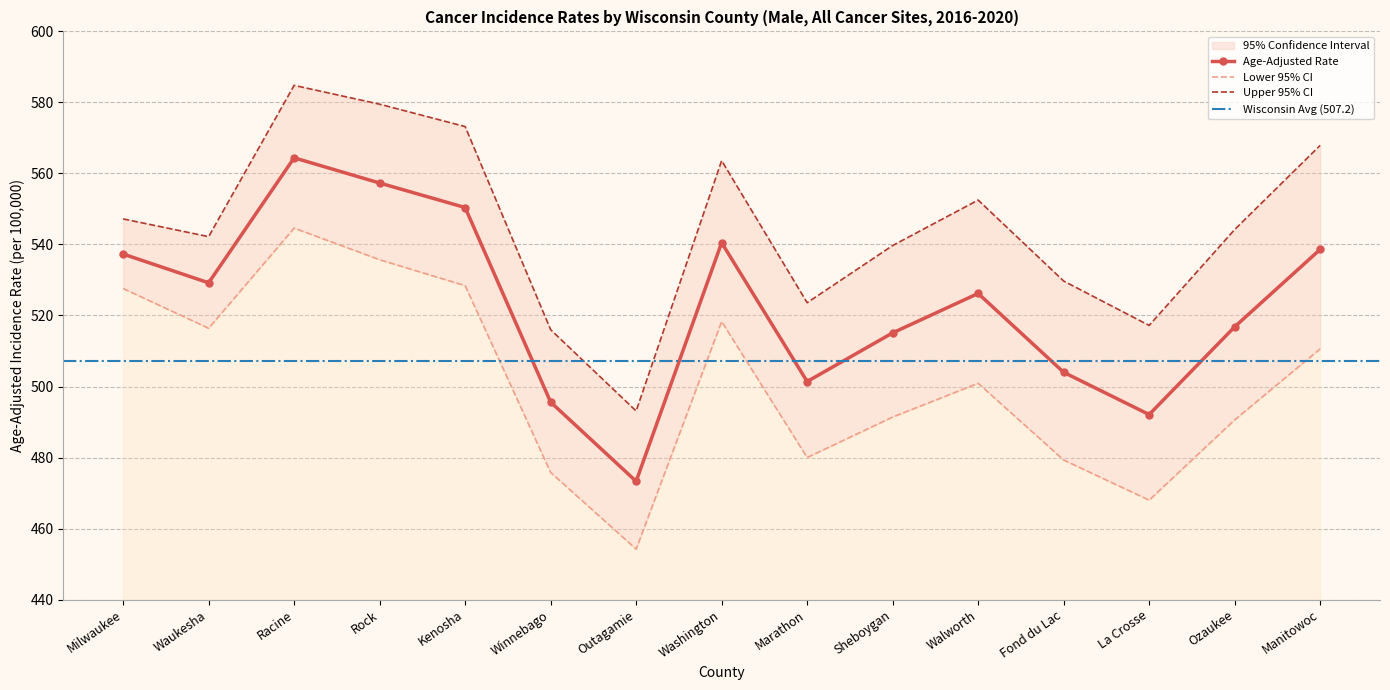

True or false: Lower 95% CI and Upper 95% CI cross at least once.

False